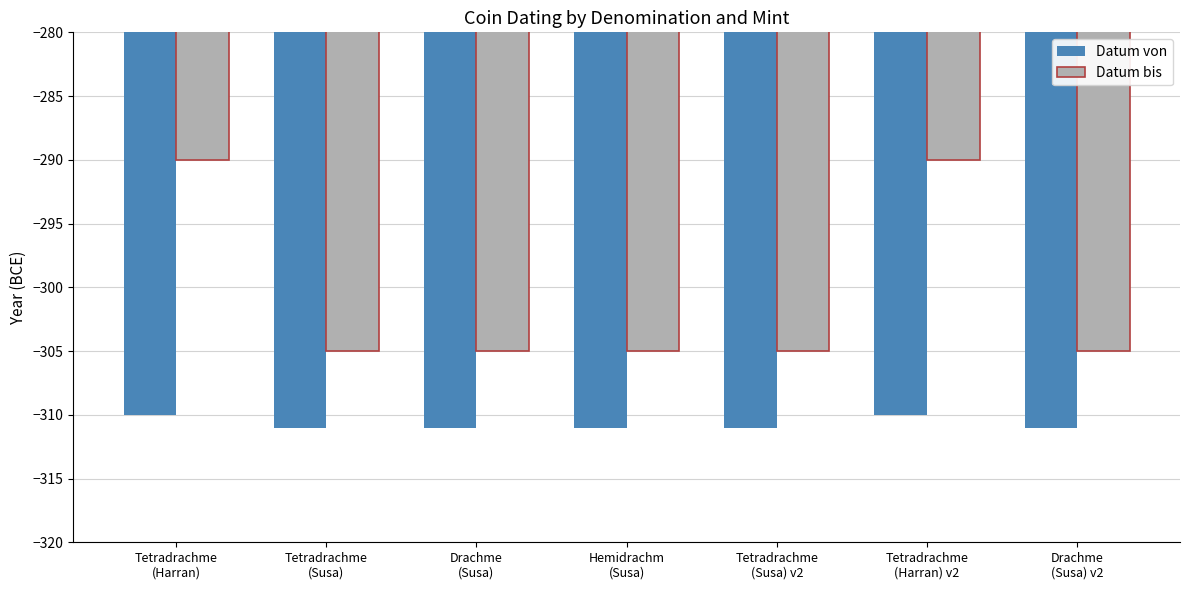

What is the label of the 3rd bar from the left?

Drachme
(Susa)